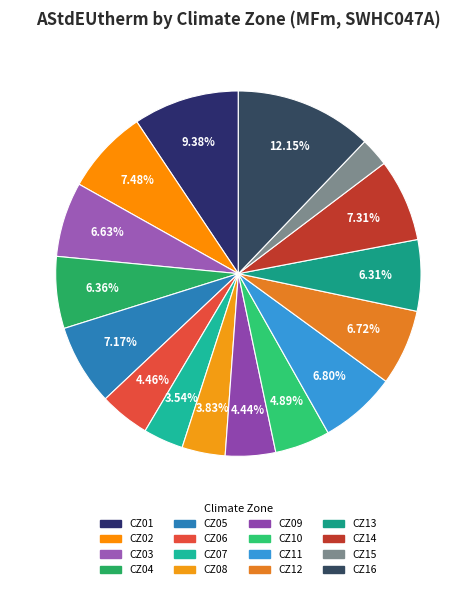

How many segments does this pie chart have?

16